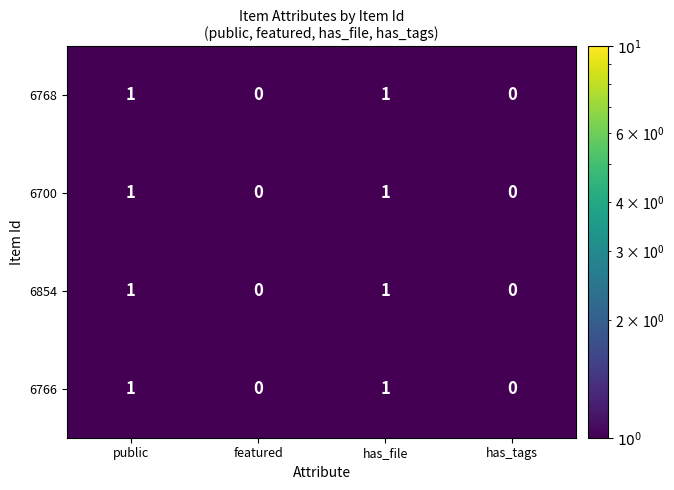

Reading left to right, list all the values displayed in this chart.

6768: public=1	featured=0	has_file=1	has_tags=0
6700: public=1	featured=0	has_file=1	has_tags=0
6854: public=1	featured=0	has_file=1	has_tags=0
6766: public=1	featured=0	has_file=1	has_tags=0